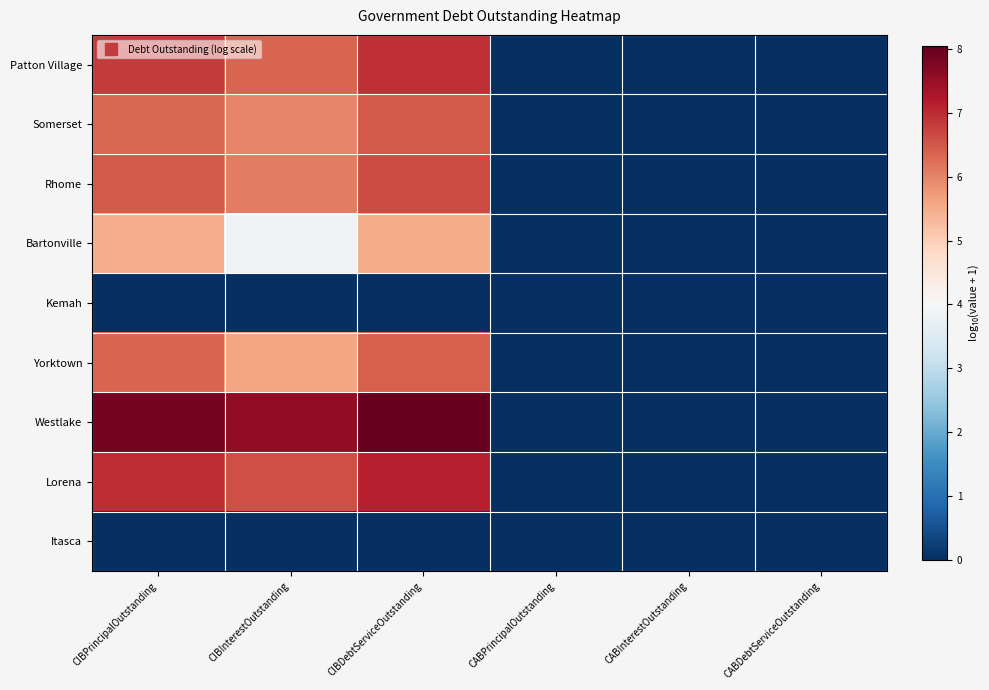

Which series has the largest range (max minus min)?

Westlake